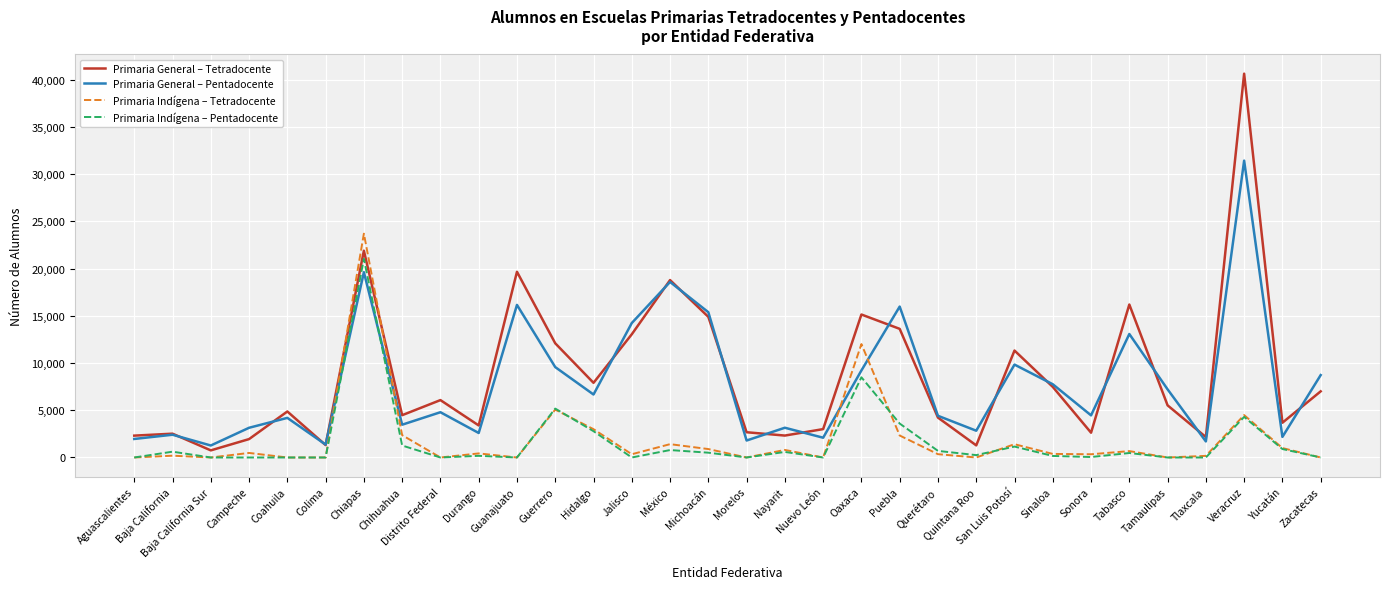

Where is Primaria Indígena – Tetradocente nearest to the value 11854?

Oaxaca